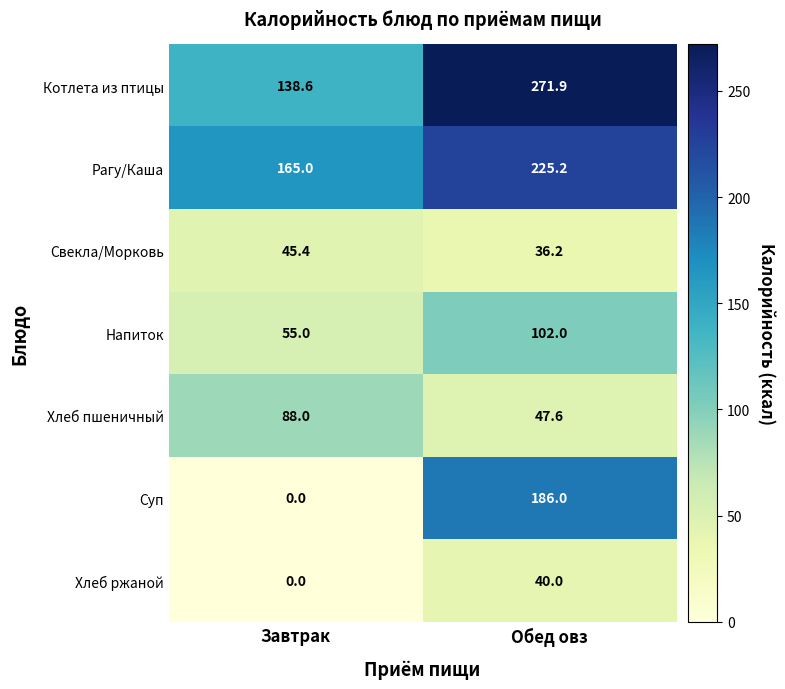

Rank the series at Обед овз from highest to lowest value.

Котлета из птицы, Рагу/Каша, Суп, Напиток, Хлеб пшеничный, Хлеб ржаной, Свекла/Морковь